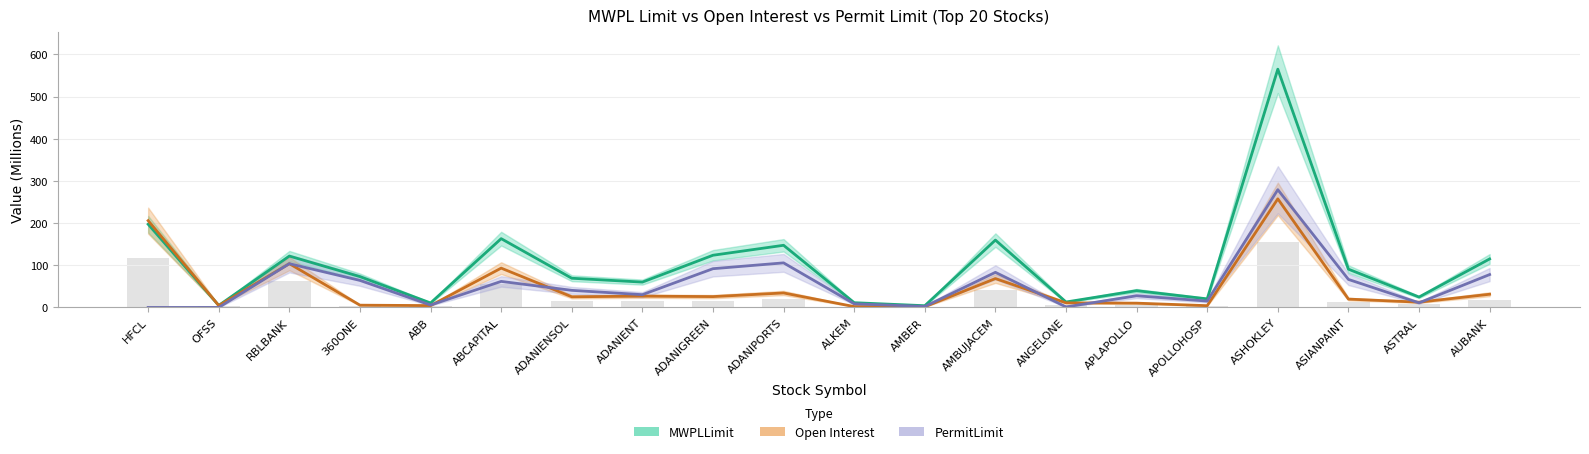

Reading left to right, list all the values displayed in this chart.

MWPLLimit: HFCL=197.3	OFSS=4.8	RBLBANK=121.8	360ONE=73.1	ABB=10.6	ABCAPITAL=163.1	ADANIENSOL=69.2	ADANIENT=60.1	ADANIGREEN=123.8	ADANIPORTS=147.4	ALKEM=11.2	AMBER=4.1	AMBUJACEM=159.7	ANGELONE=12.9	APLAPOLLO=39.8	APOLLOHOSP=20.3	ASHOKLEY=564.9	ASIANPAINT=90.8	ASTRAL=24.7	AUBANK=115.0
Open Interest: HFCL=205.8	OFSS=4.5	RBLBANK=103.8	360ONE=5.4	ABB=4.4	ABCAPITAL=93.2	ADANIENSOL=25.2	ADANIENT=26.8	ADANIGREEN=25.7	ADANIPORTS=34.3	ALKEM=2.0	AMBER=1.6	AMBUJACEM=68.5	ANGELONE=10.9	APLAPOLLO=10.2	APOLLOHOSP=4.2	ASHOKLEY=257.5	ASIANPAINT=19.8	ASTRAL=12.5	AUBANK=31.3
PermitLimit: HFCL=0.0	OFSS=0.0	RBLBANK=103.8	360ONE=64.1	ABB=5.7	ABCAPITAL=61.7	ADANIENSOL=40.5	ADANIENT=30.3	ADANIGREEN=91.9	ADANIPORTS=105.7	ALKEM=8.6	AMBER=2.3	AMBUJACEM=83.2	ANGELONE=1.3	APLAPOLLO=27.6	APOLLOHOSP=15.1	ASHOKLEY=279.2	ASIANPAINT=66.4	ASTRAL=10.9	AUBANK=77.9